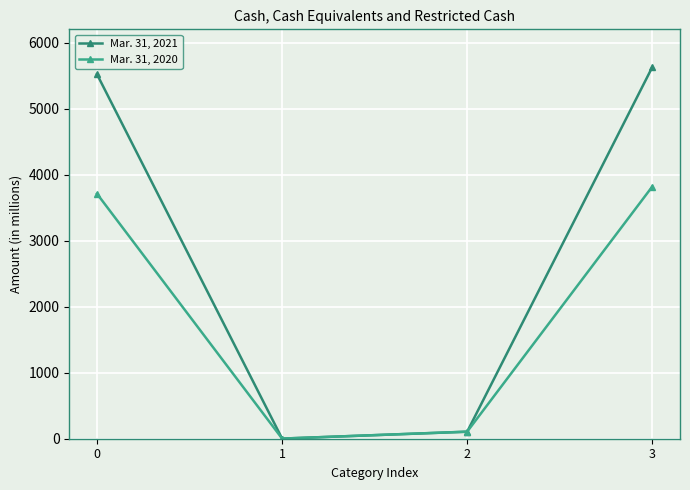

Is it true that Mar. 31, 2021 equals 5518 at 0?

True